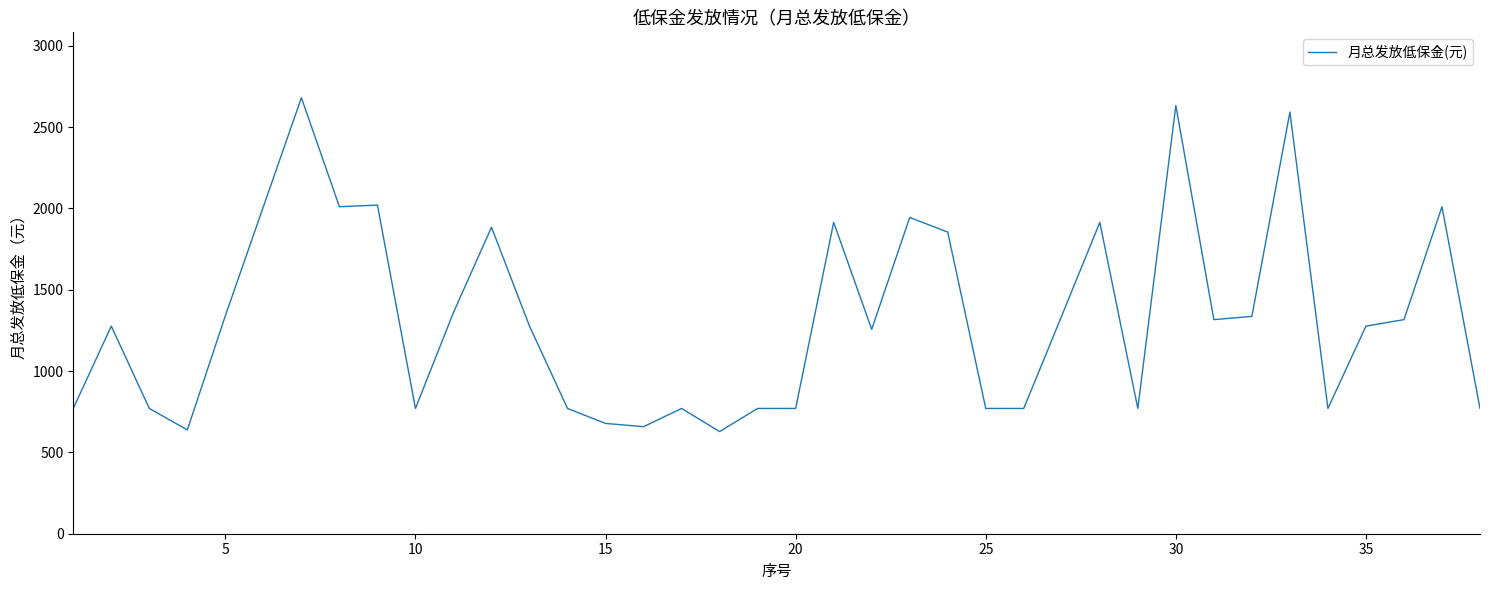

What is the minimum value shown in the chart?

628